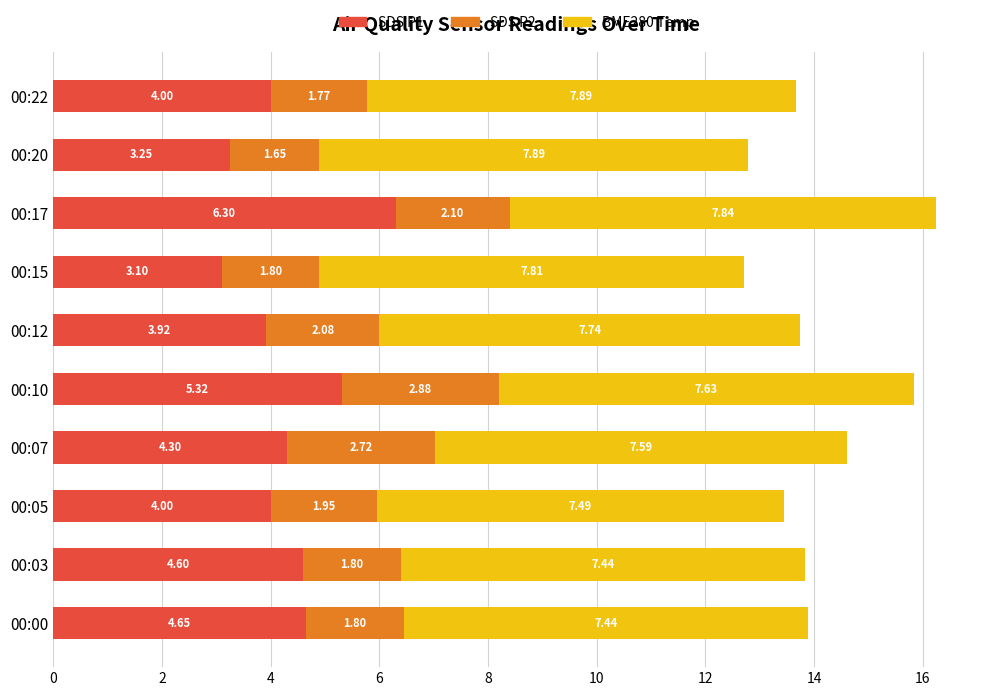

At which category is the sum across all series the highest?

00:17